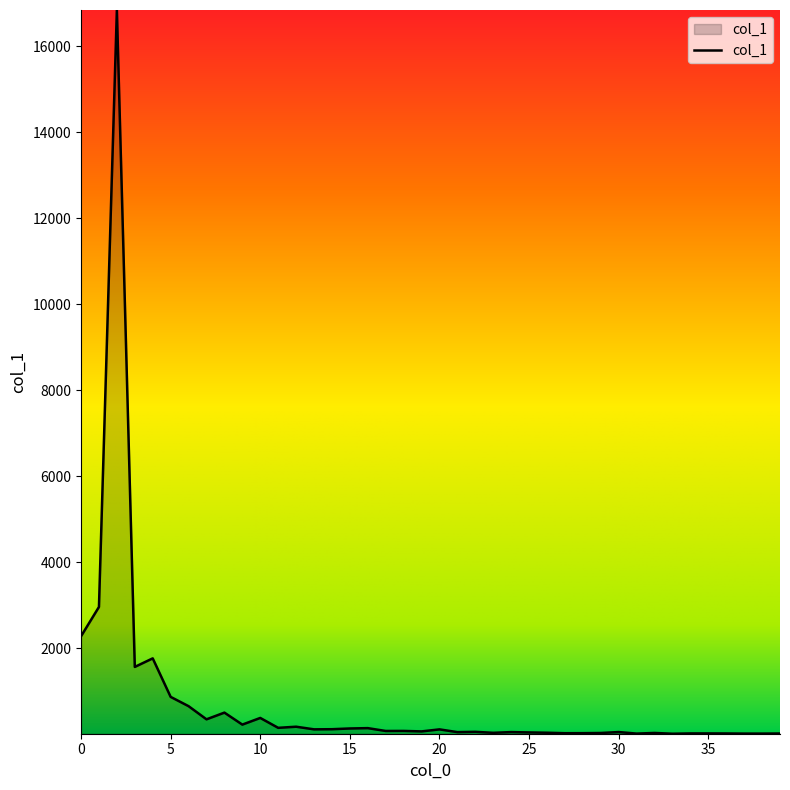

What is the greatest value displayed?

16844